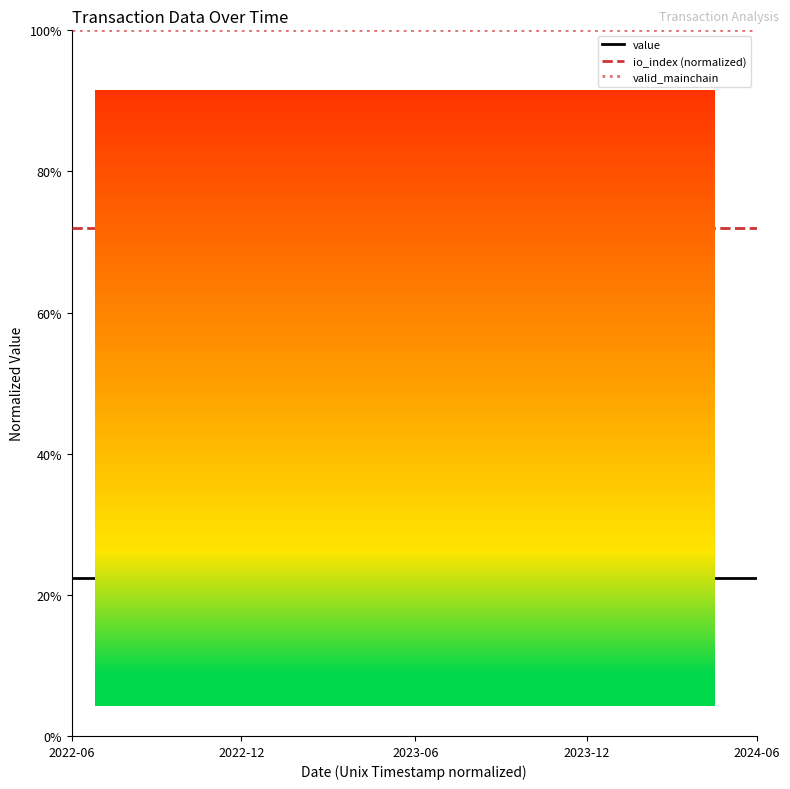

What are all the series names shown in the legend?

value, io_index (normalized), valid_mainchain